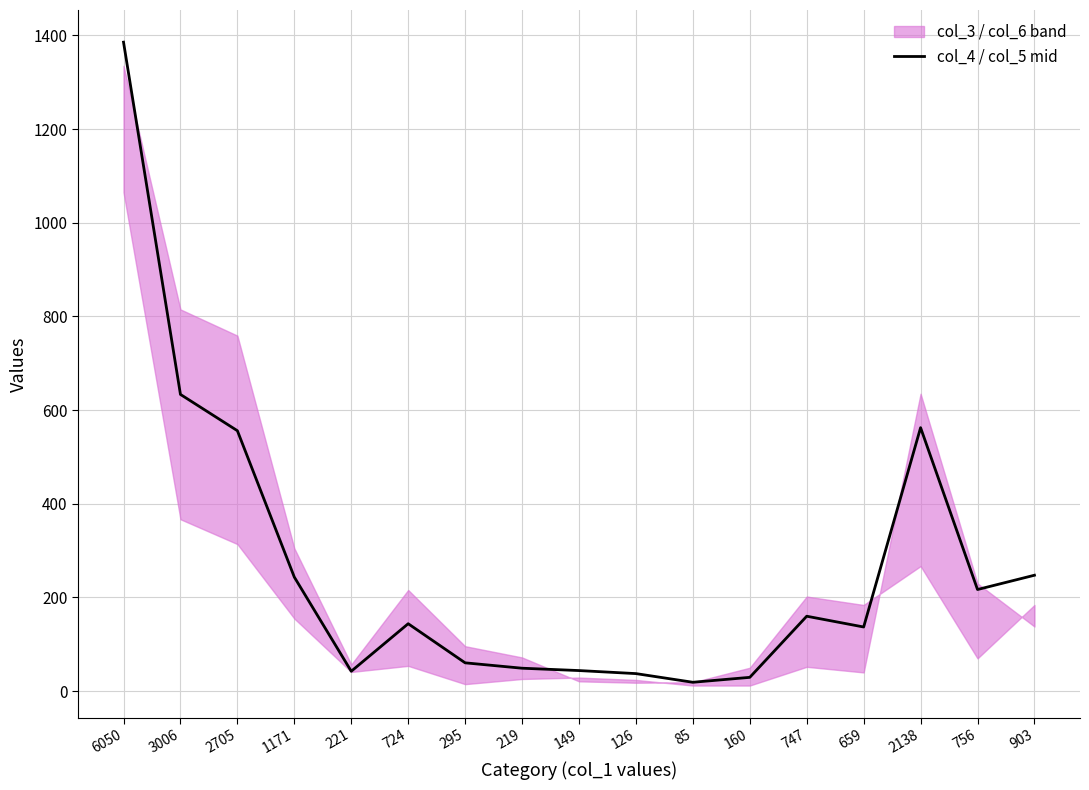

List the labels in order of value, smallest first.

85, 160, 126, 221, 149, 219, 295, 659, 724, 747, 756, 1171, 903, 2705, 2138, 3006, 6050